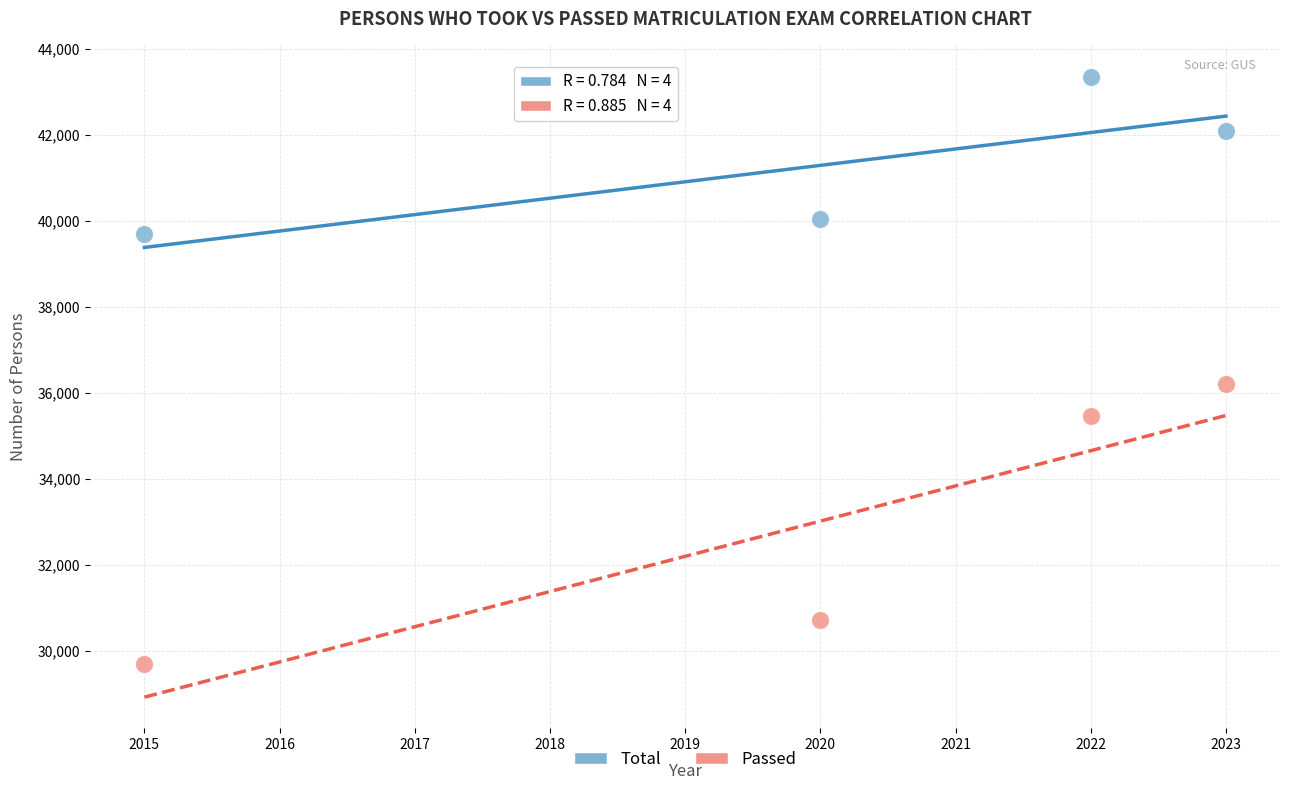

Across all series, what Y value is closest to 36523?

36210